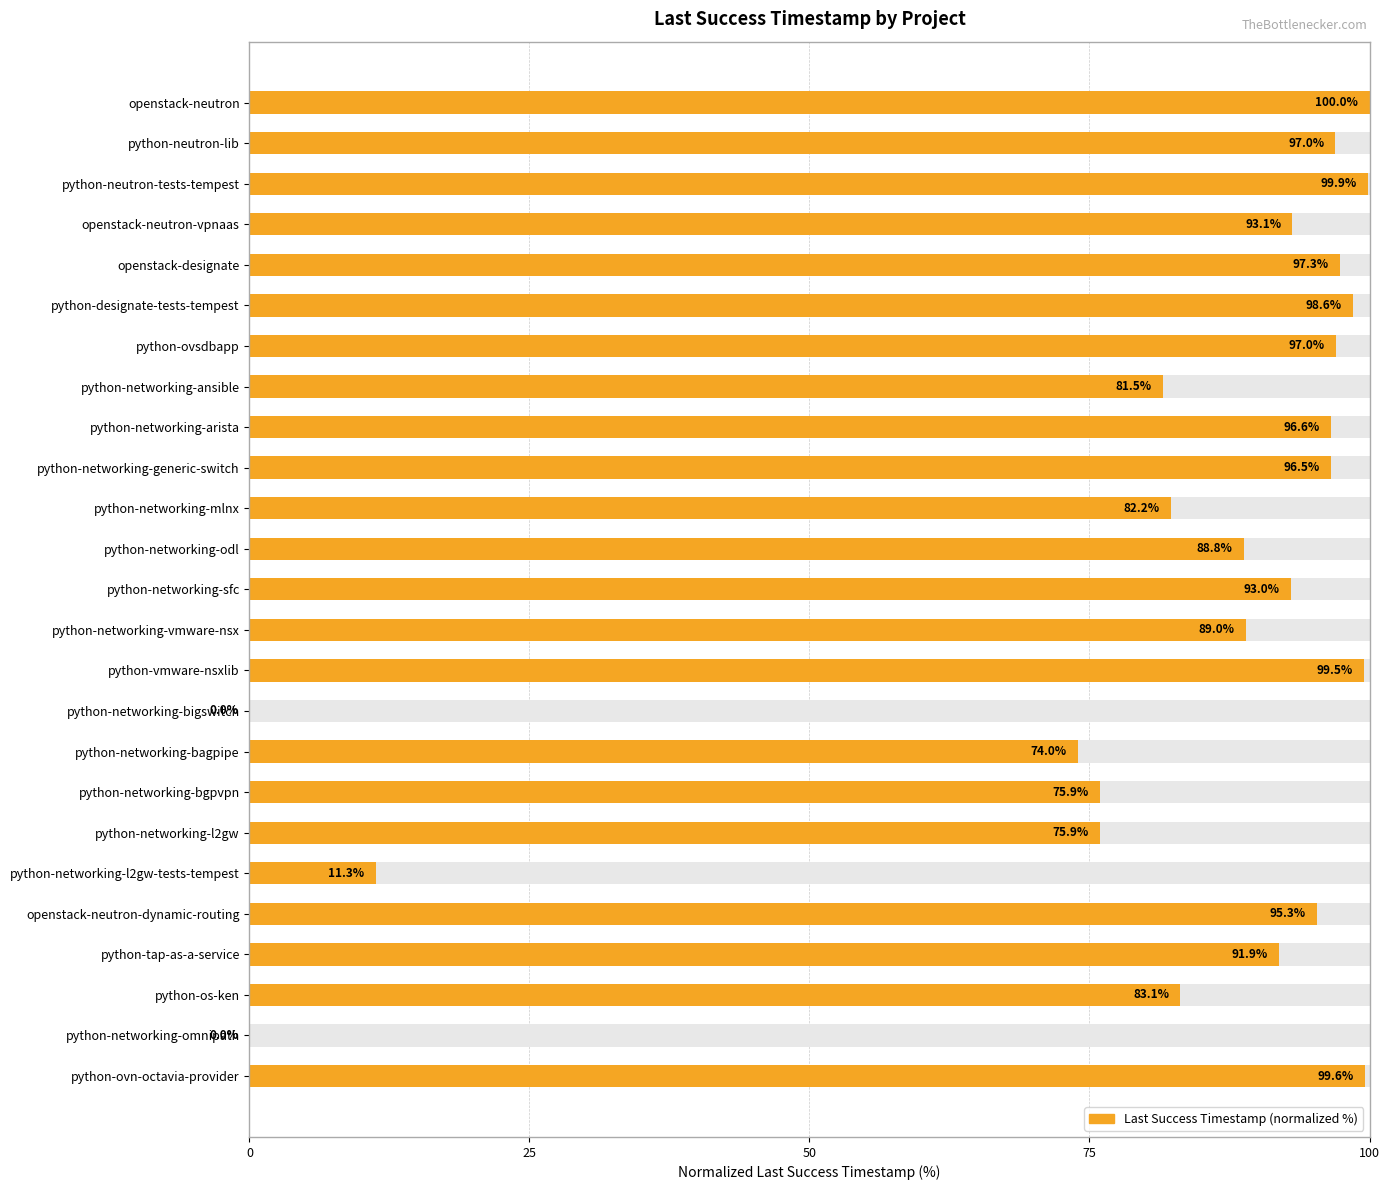

What is the value of the 5th bar from the left?

97.3